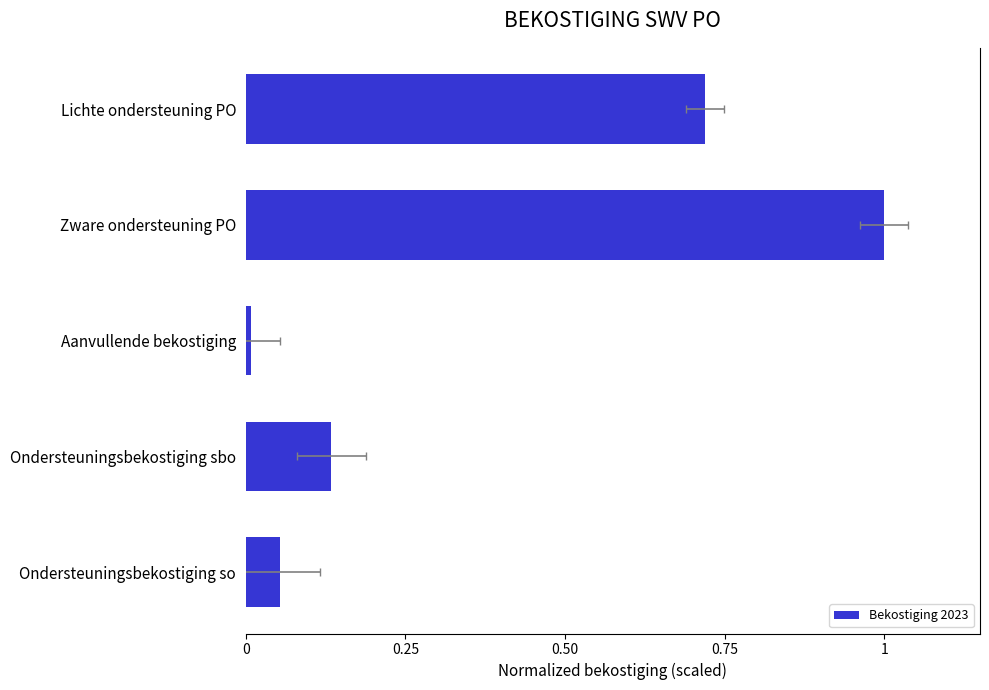

How many bars are there in total?

5